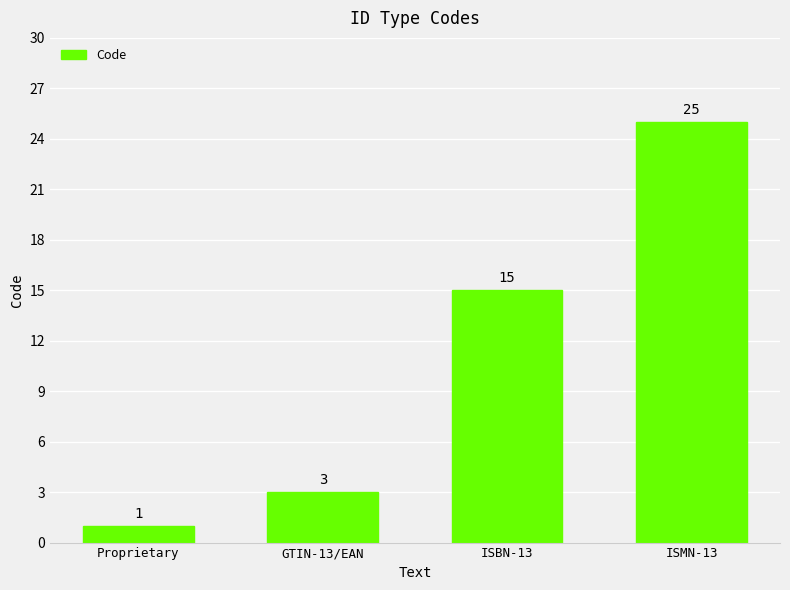

Reading left to right, transcribe all the data shown in this chart.

Proprietary=1	GTIN-13/EAN=3	ISBN-13=15	ISMN-13=25